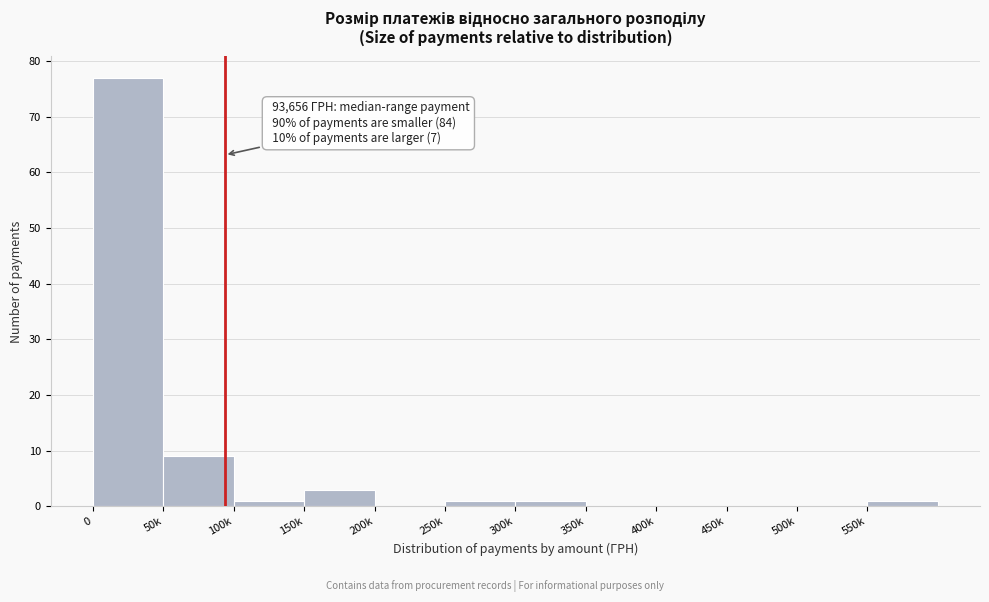

Reading left to right, extract all data points from this chart.

0=77	50k=9	100k=1	150k=3	200k=0	250k=1	300k=1	350k=0	400k=0	450k=0	500k=0	550k=1